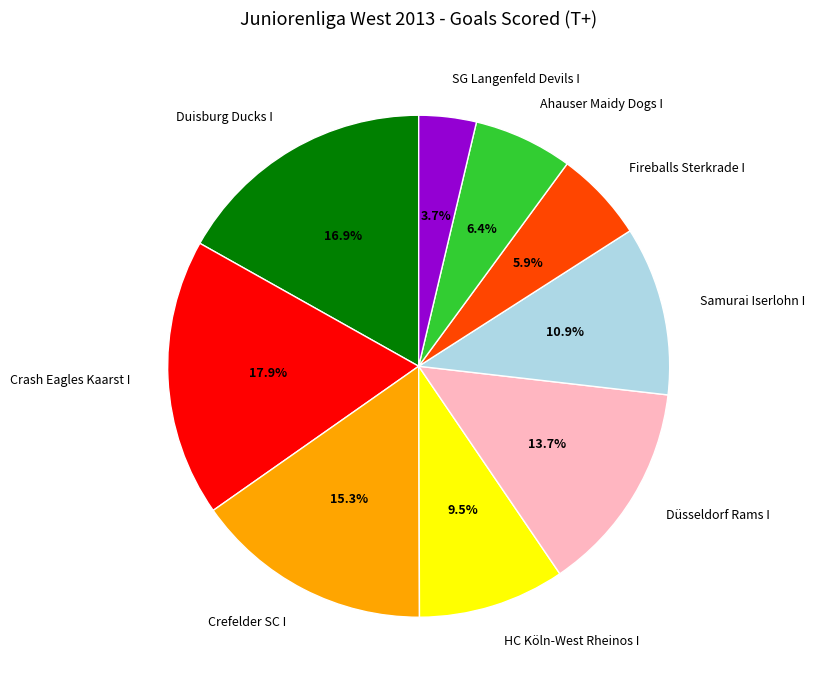

To the nearest percent, what portion does Crash Eagles Kaarst I represent?

18%